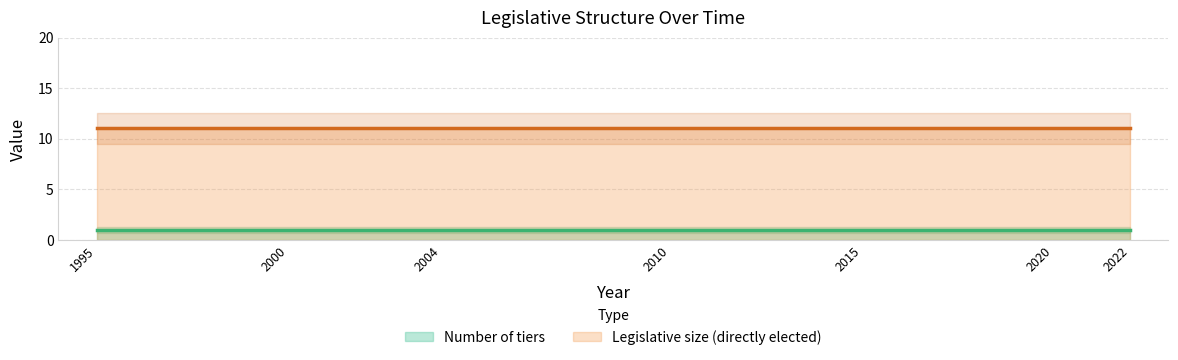

Is it true that Legislative size (directly elected) equals 11 at 1995?

True